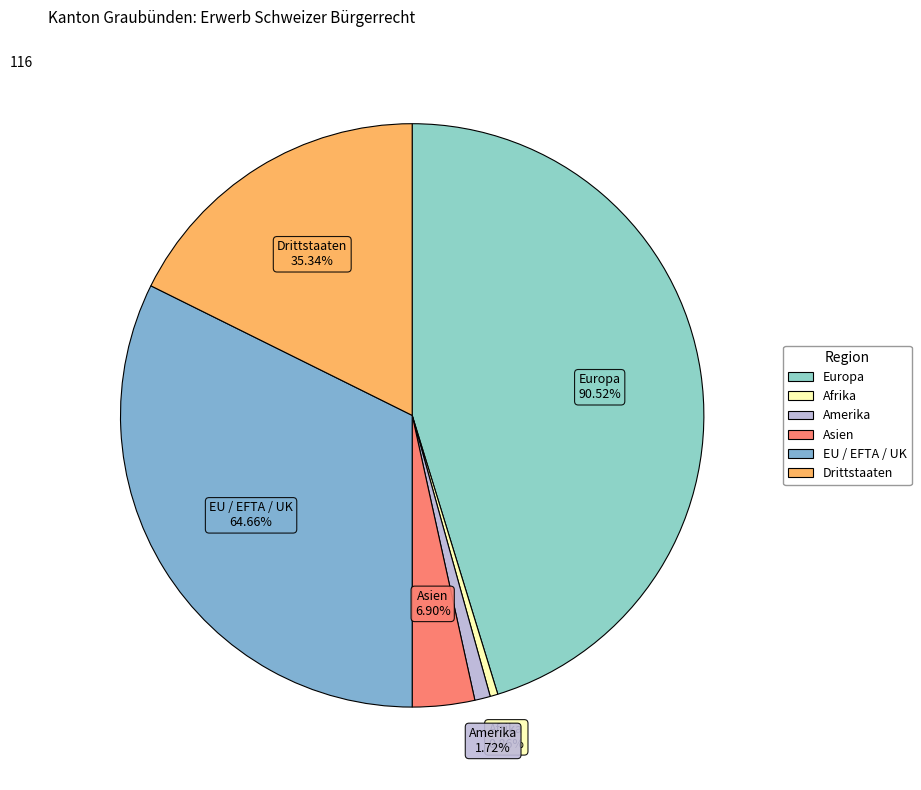

Does EU / EFTA / UK account for over 50% of the chart?

No